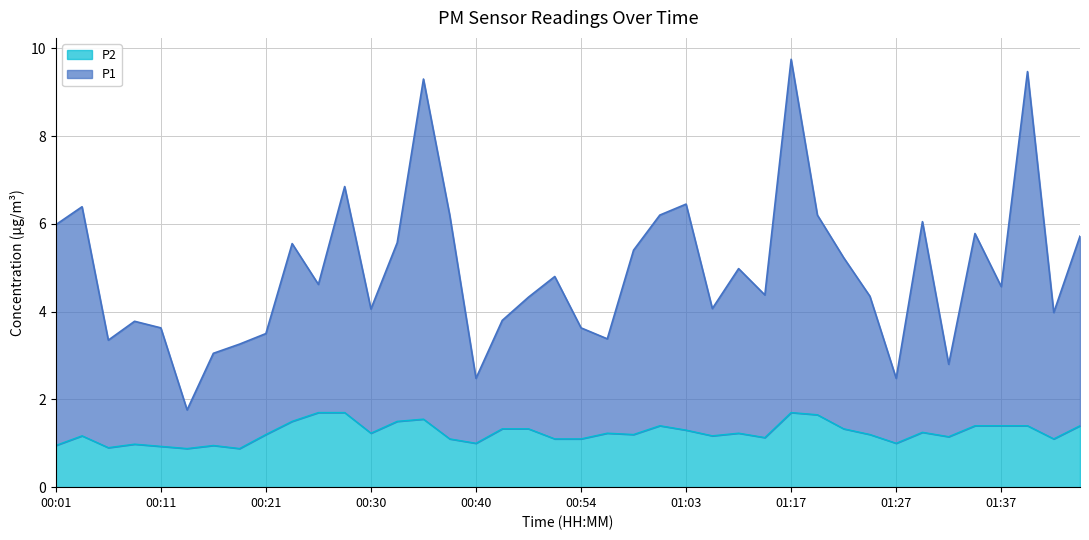

Reading right to left, what are all the values shown in this chart?

P1: 01:44=5.7	01:42=4.0	01:39=9.5	01:37=4.6	01:34=5.8	01:32=2.8	01:30=6.0	01:27=2.5	01:25=4.3	01:22=5.2	01:19=6.2	01:17=9.8	01:14=4.4	01:11=5.0	01:09=4.1	01:03=6.5	01:01=6.2	00:59=5.4	00:56=3.4	00:54=3.6	00:51=4.8	00:49=4.3	00:43=3.8	00:40=2.5	00:38=6.2	00:35=9.3	00:33=5.6	00:30=4.1	00:28=6.9	00:25=4.6	00:23=5.5	00:21=3.5	00:18=3.3	00:16=3.0	00:13=1.8	00:11=3.6	00:08=3.8	00:06=3.4	00:03=6.4	00:01=6.0
P2: 01:44=1.4	01:42=1.1	01:39=1.4	01:37=1.4	01:34=1.4	01:32=1.1	01:30=1.2	01:27=1.0	01:25=1.2	01:22=1.3	01:19=1.6	01:17=1.7	01:14=1.1	01:11=1.2	01:09=1.2	01:03=1.3	01:01=1.4	00:59=1.2	00:56=1.2	00:54=1.1	00:51=1.1	00:49=1.3	00:43=1.3	00:40=1.0	00:38=1.1	00:35=1.6	00:33=1.5	00:30=1.2	00:28=1.7	00:25=1.7	00:23=1.5	00:21=1.2	00:18=0.9	00:16=0.9	00:13=0.9	00:11=0.9	00:08=1.0	00:06=0.9	00:03=1.2	00:01=0.9